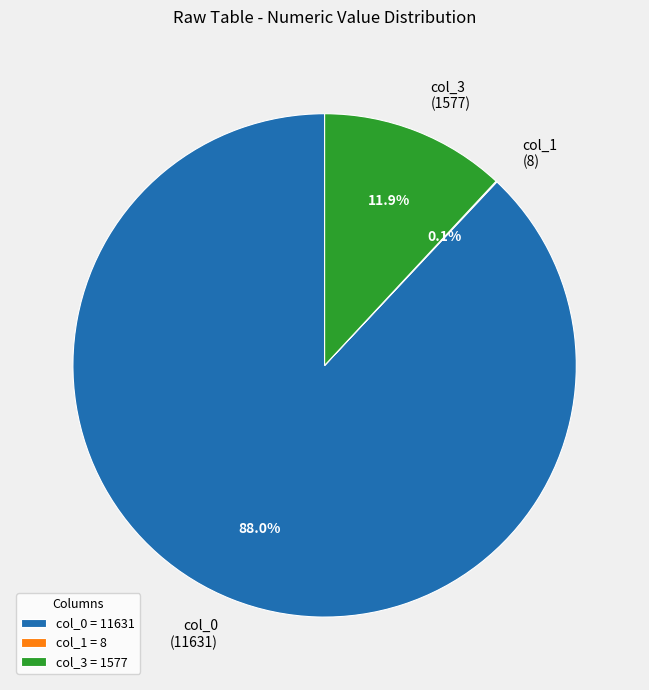

To the nearest percent, what is the difference between the largest and smallest slice percentages?

88%